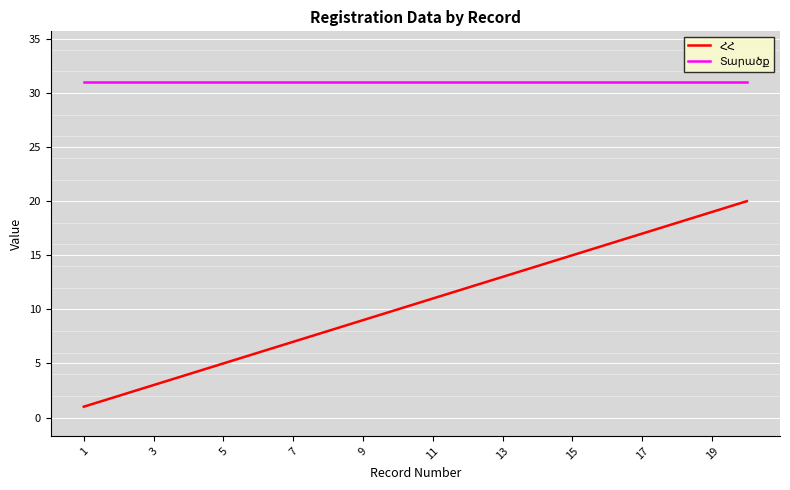

What is the greatest value displayed?

31